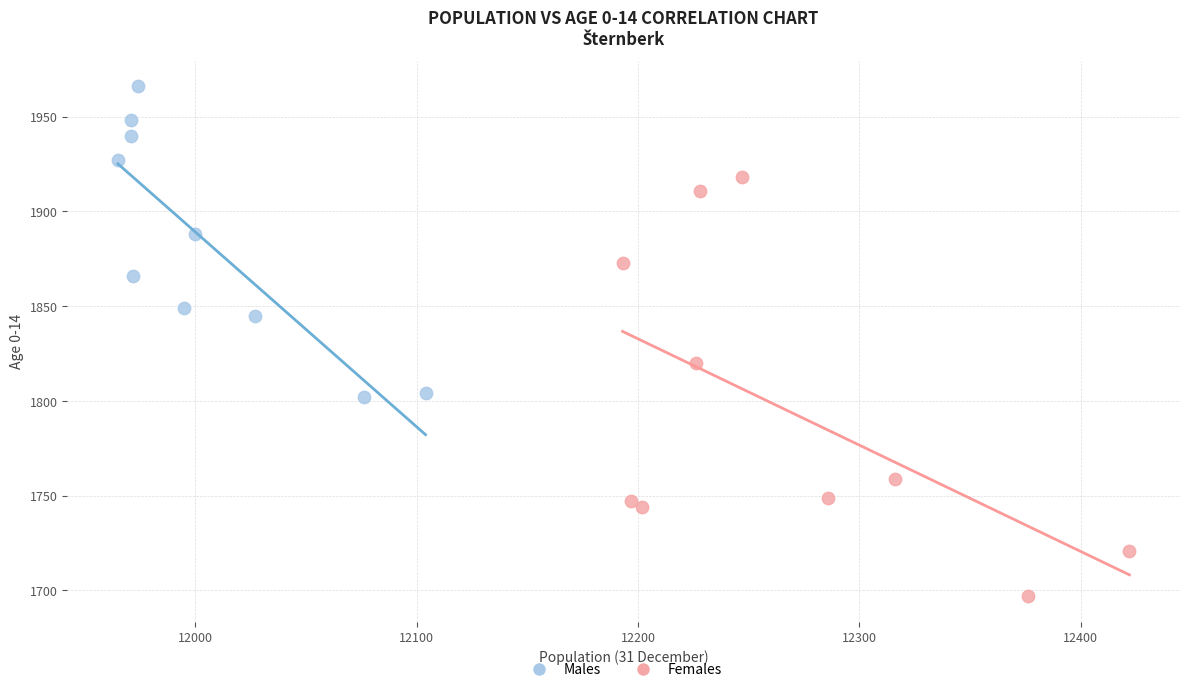

What are all the series names shown in the legend?

Males, Females